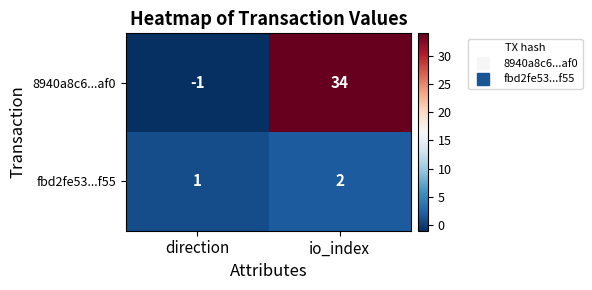

What is the total value across all series at io_index?

36